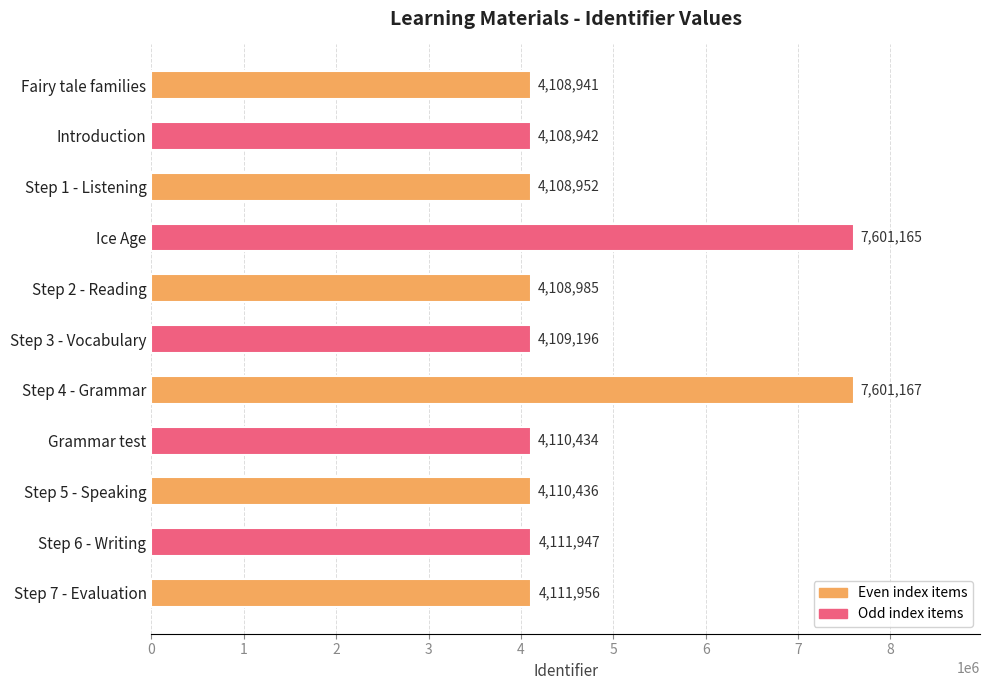

What is the maximum value shown in the chart?

7601167